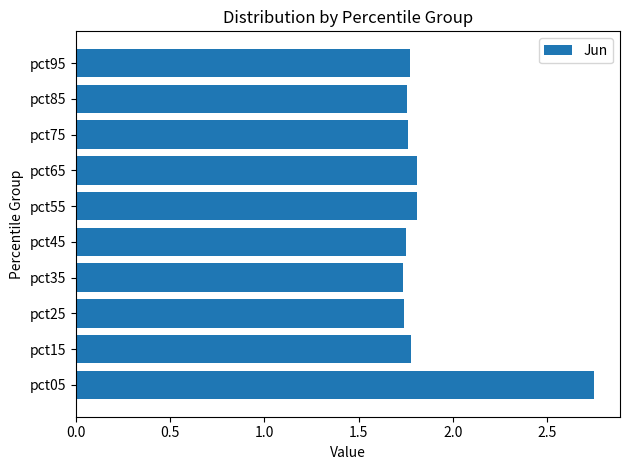

What is the difference between the maximum and minimum values?

1.0